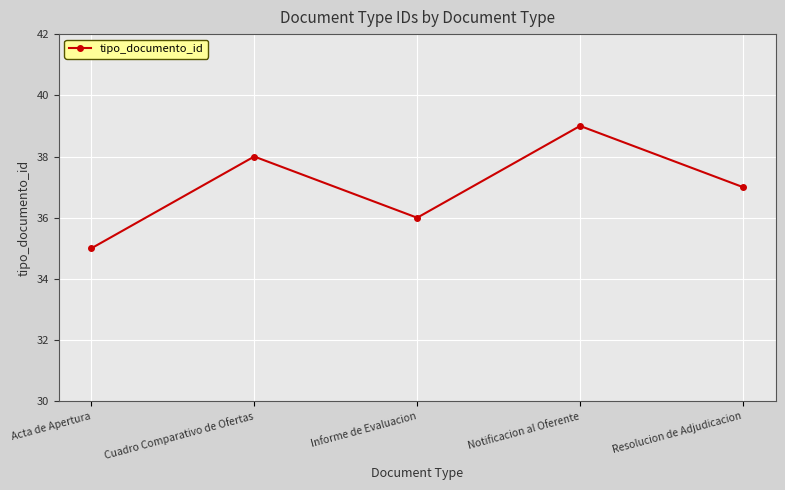

Rank the categories by value from highest to lowest.

Notificacion al Oferente, Cuadro Comparativo de Ofertas, Resolucion de Adjudicacion, Informe de Evaluacion, Acta de Apertura